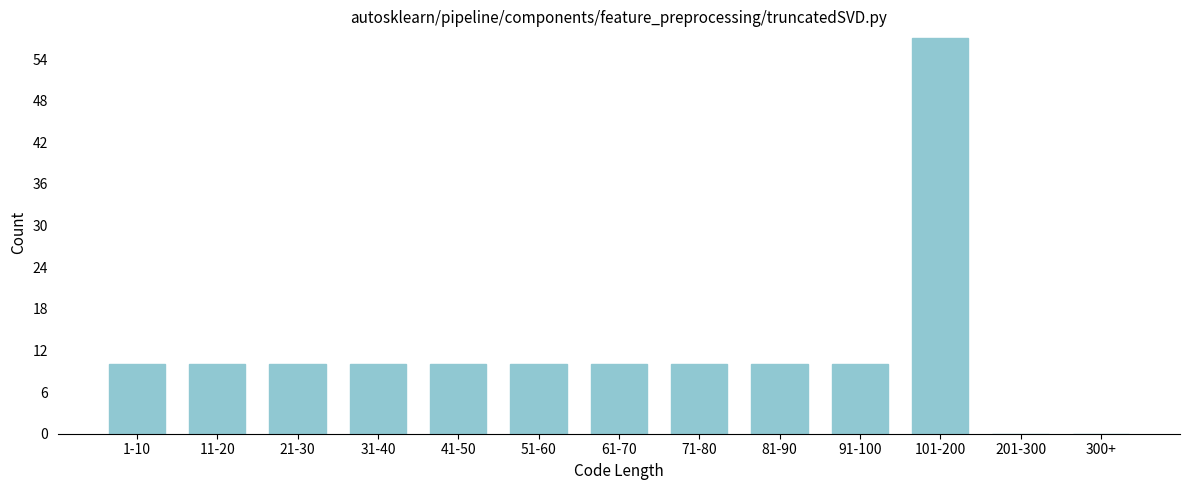

Reading right to left, extract all data points from this chart.

300+=0	201-300=0	101-200=57	91-100=10	81-90=10	71-80=10	61-70=10	51-60=10	41-50=10	31-40=10	21-30=10	11-20=10	1-10=10